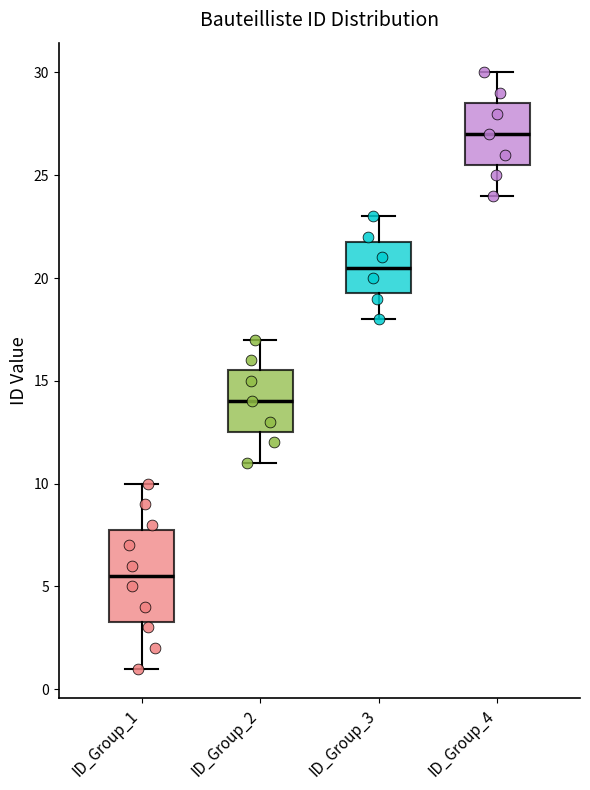

Where does the upper whisker of the box for ID_Group_1 end on the y-axis? The values are not printed on the chart, so give them approximately, as read against the axis.

10.0